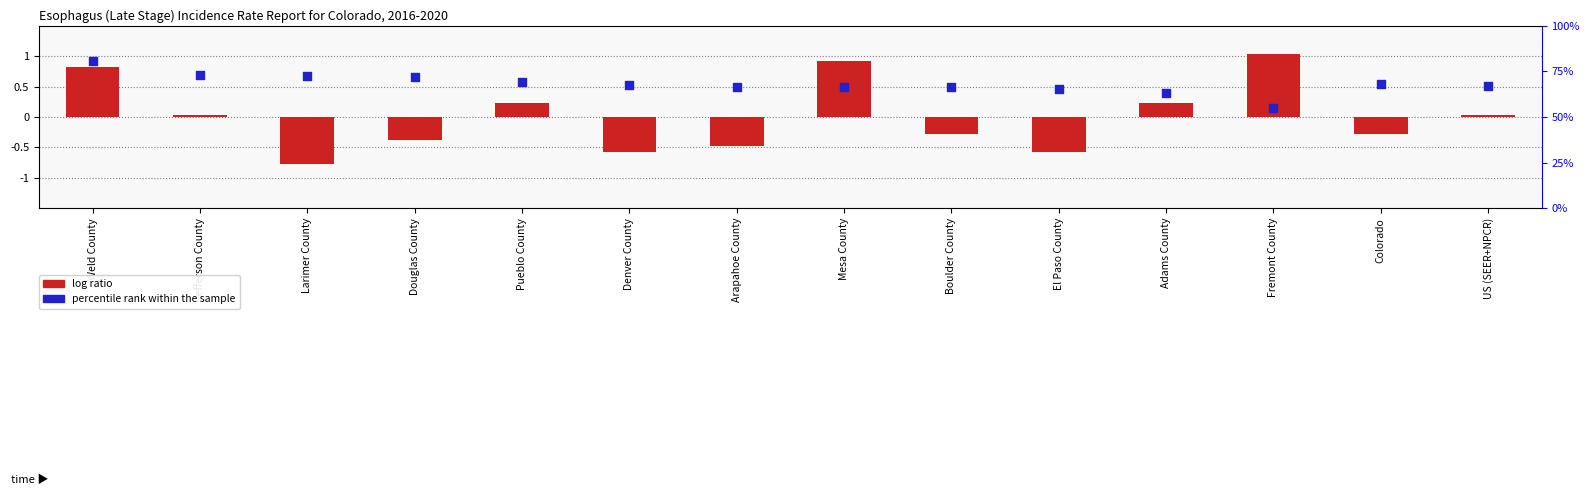

At which category is the sum across all series the highest?

Weld County